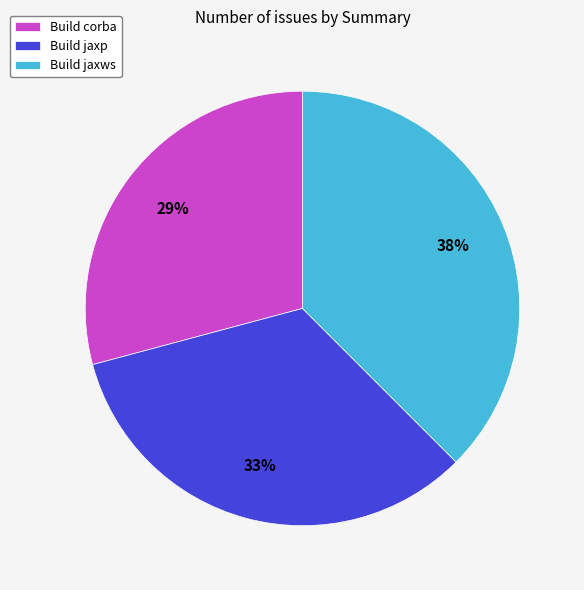

Is it true that Build jaxp is 33% of the pie?

True